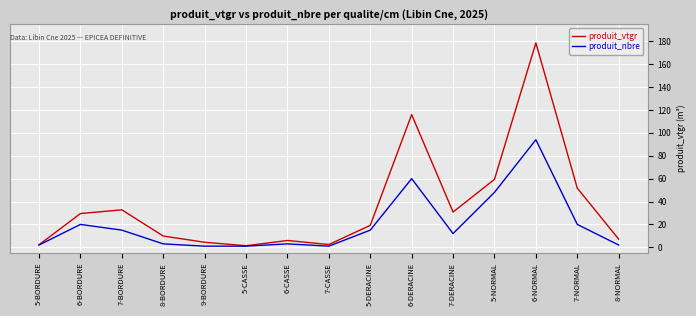

Rank the series by their maximum value, from highest to lowest.

produit_vtgr, produit_nbre